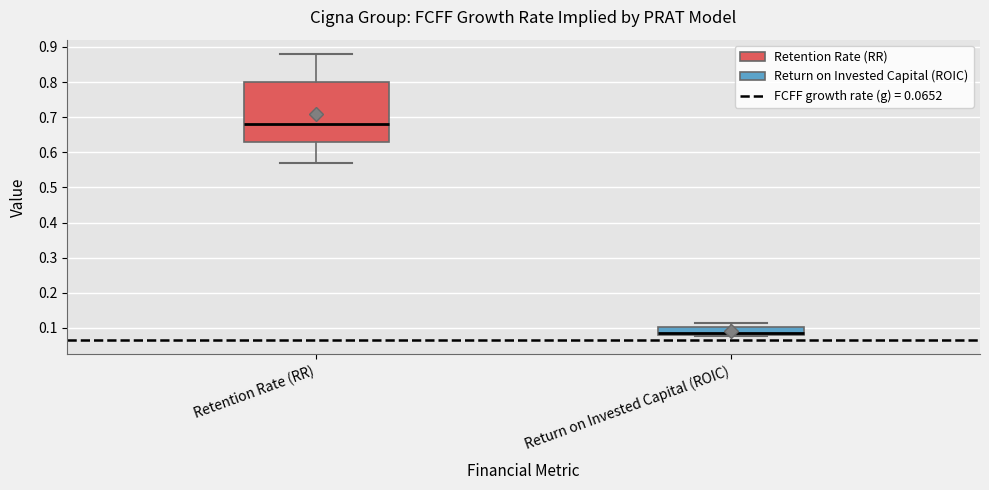

Reading left to right, transcribe this box plot: for each box, give where its median line is, the range the box spans, and where its two whiskers end, as read against the y-axis. The values are not printed on the chart, so give them approximately, as read against the axis.

Retention Rate (RR): median 0.68, box 0.63 to 0.80, whiskers 0.57 to 0.88
Return on Invested Capital (ROIC): median 0.08 (just above the box's lower edge), box 0.08 to 0.10, whiskers 0.08 to 0.11